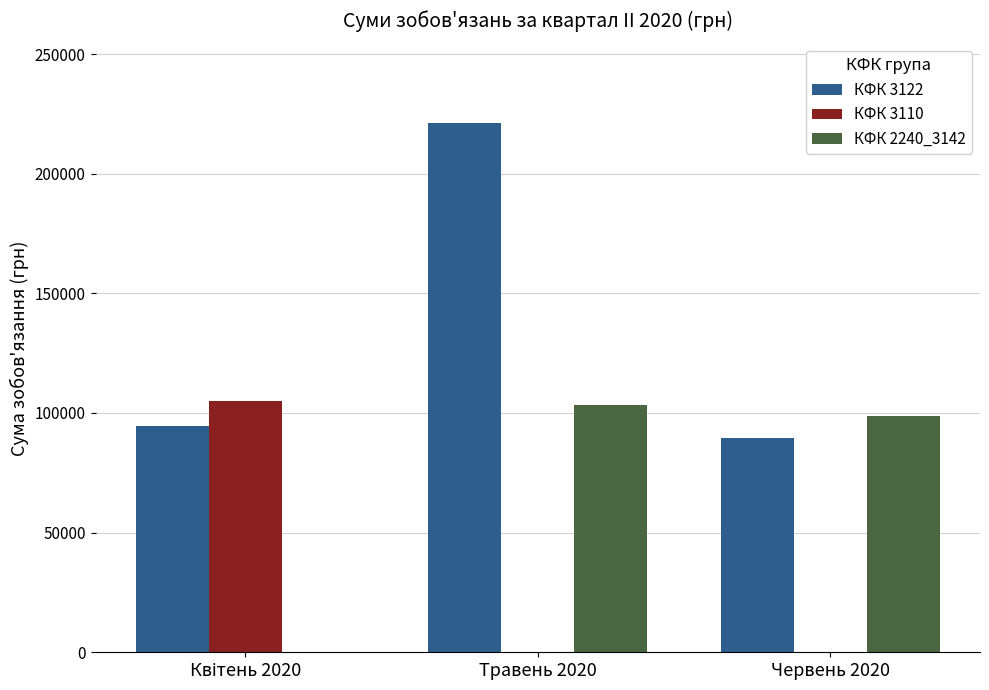

Count the number of categories in the chart.

3